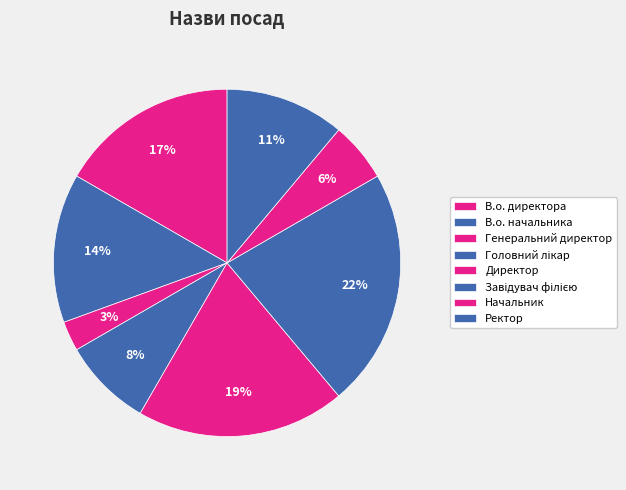

To the nearest percent, what is the average slice percentage?

12%